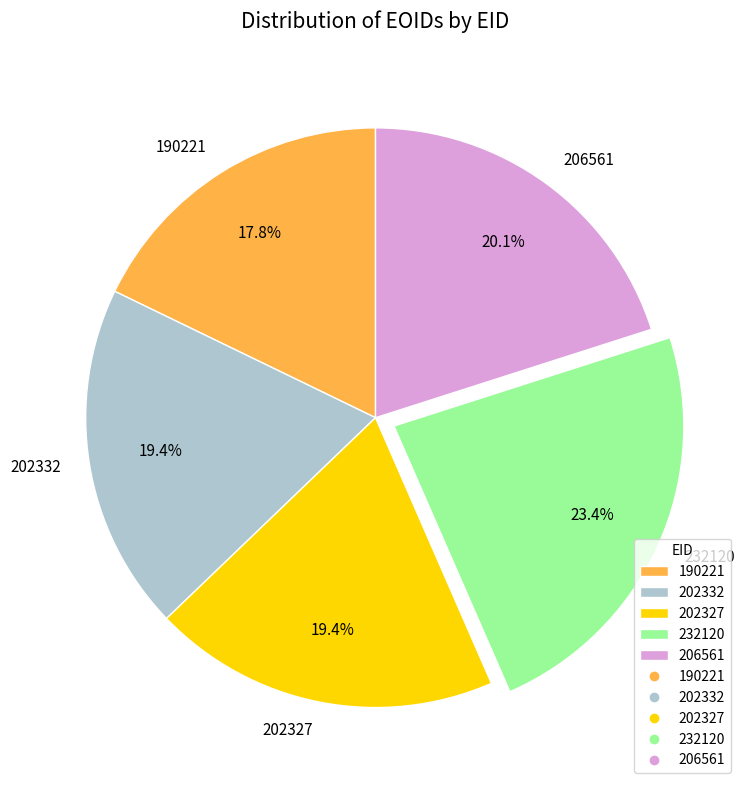

What is the ratio of the value at 190221 to the value at 202332?

0.9